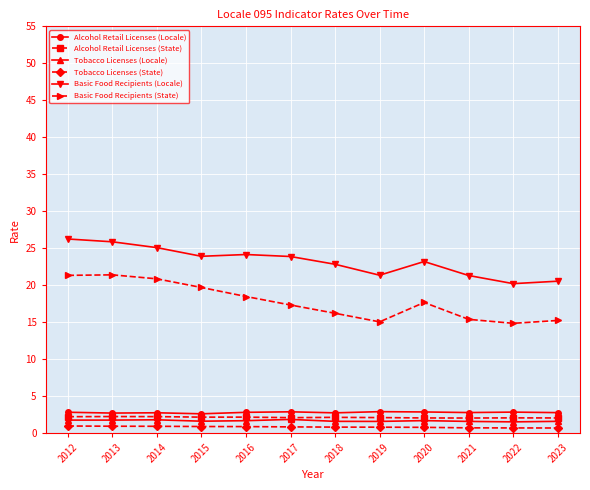

True or false: Basic Food Recipients (State) has a value of 22.2 at 2021.

False